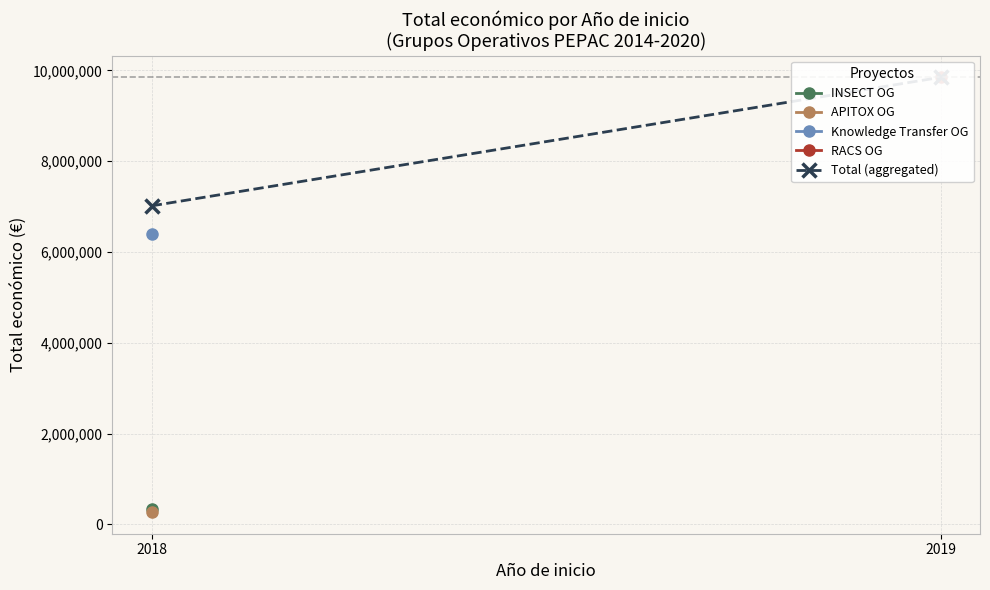

What is the sum of the values at 2019 and 2018?

16865002